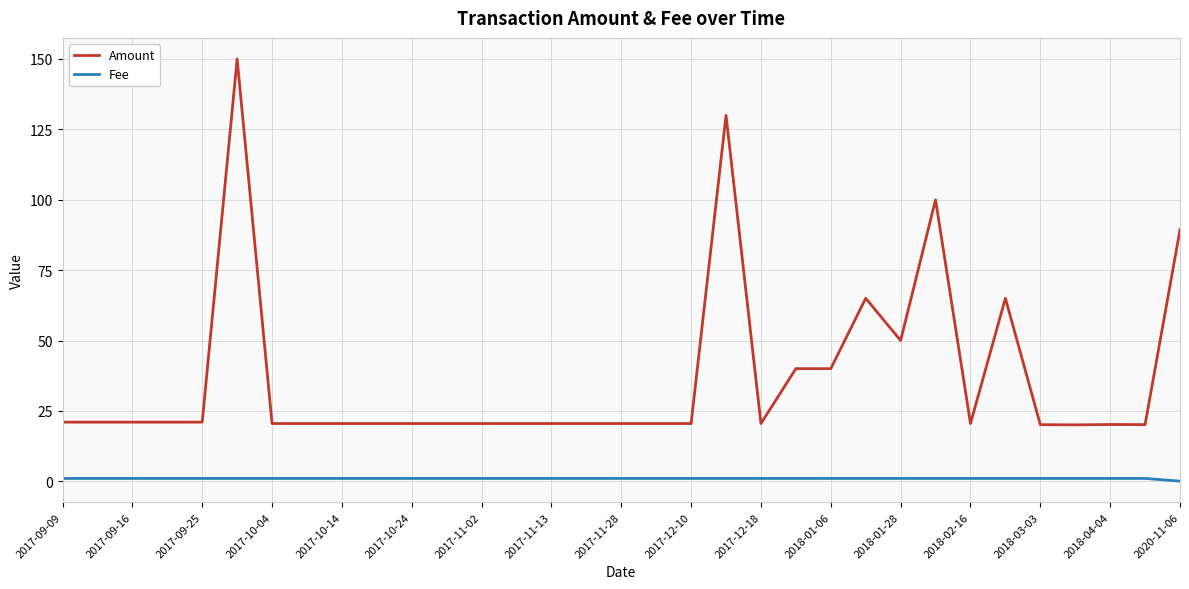

Which series has the largest range (max minus min)?

Amount